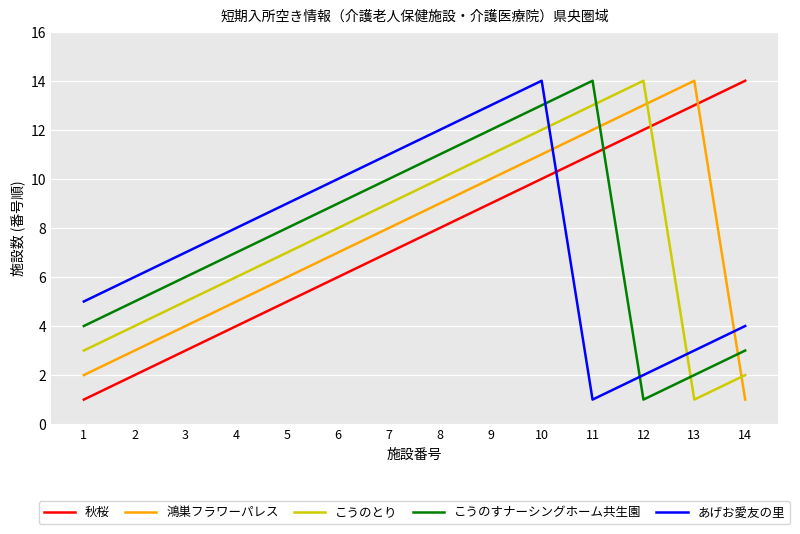

Is it true that こうのとり equals 7 at 5?

True